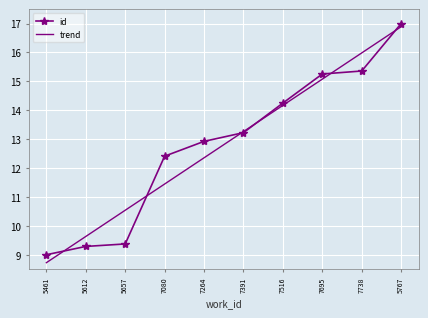

Reading left to right, extract all data points from this chart.

id: 5461=9.0	5612=9.3	5657=9.4	7080=12.4	7264=12.9	7391=13.2	7516=14.2	7695=15.3	7738=15.4	5767=17.0
trend: 5461=8.7	5612=9.6	5657=10.5	7080=11.4	7264=12.4	7391=13.3	7516=14.2	7695=15.1	7738=16.0	5767=16.9